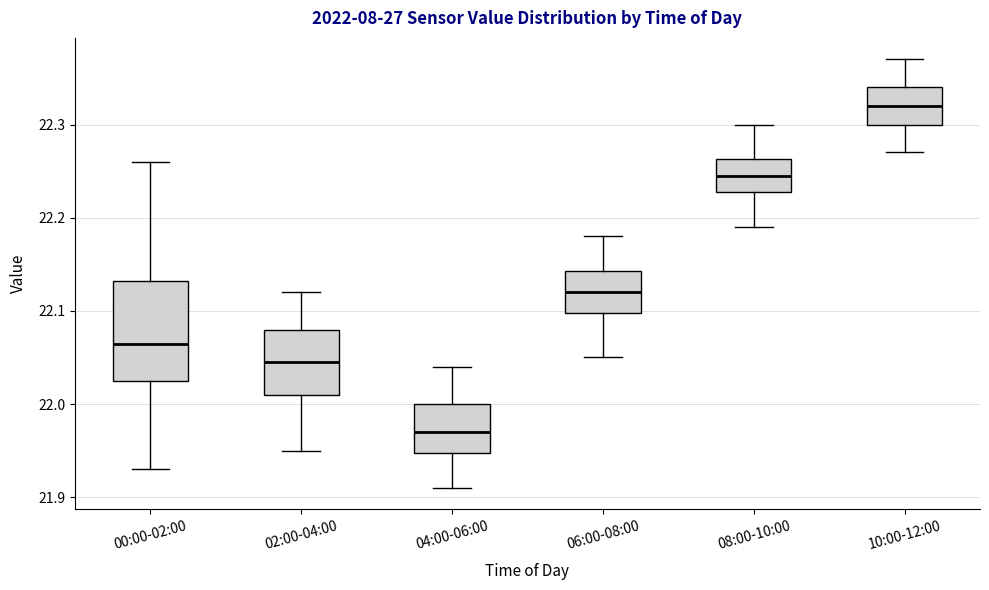

Where does the upper whisker of the box for 10:00-12:00 end on the y-axis? The values are not printed on the chart, so give them approximately, as read against the axis.

22.37